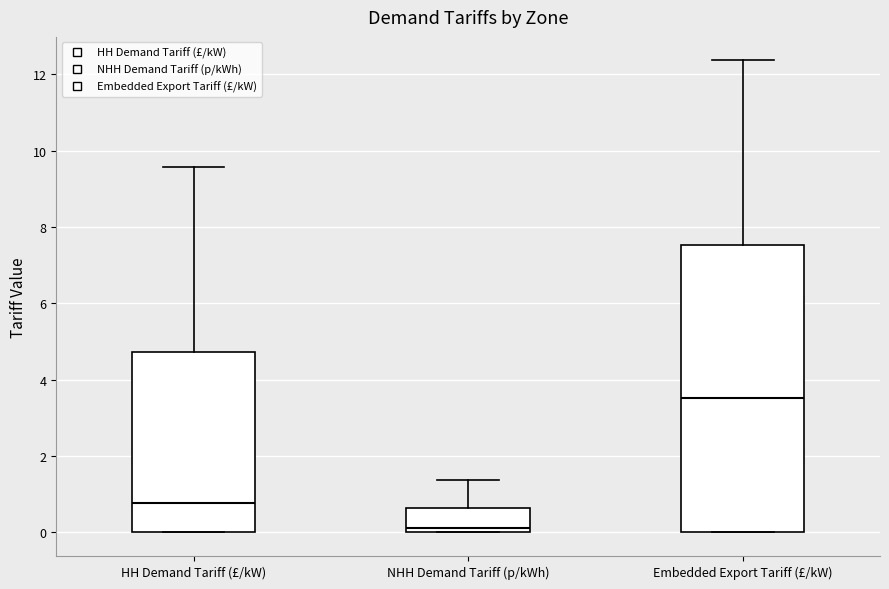

Comparing the boxes themselves (not the whiskers), which one is the tallest?

Embedded Export Tariff (£/kW)